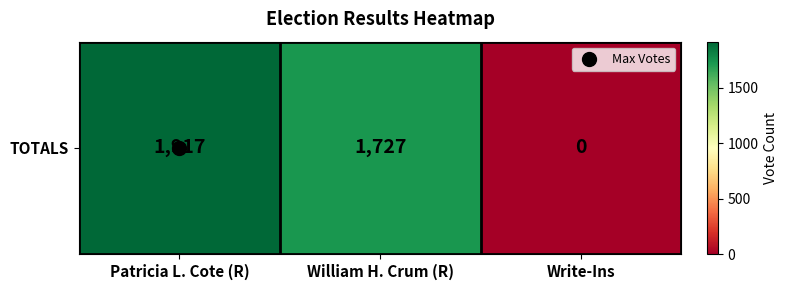

Reading left to right, what are all the values shown in this chart?

1917	1727	0